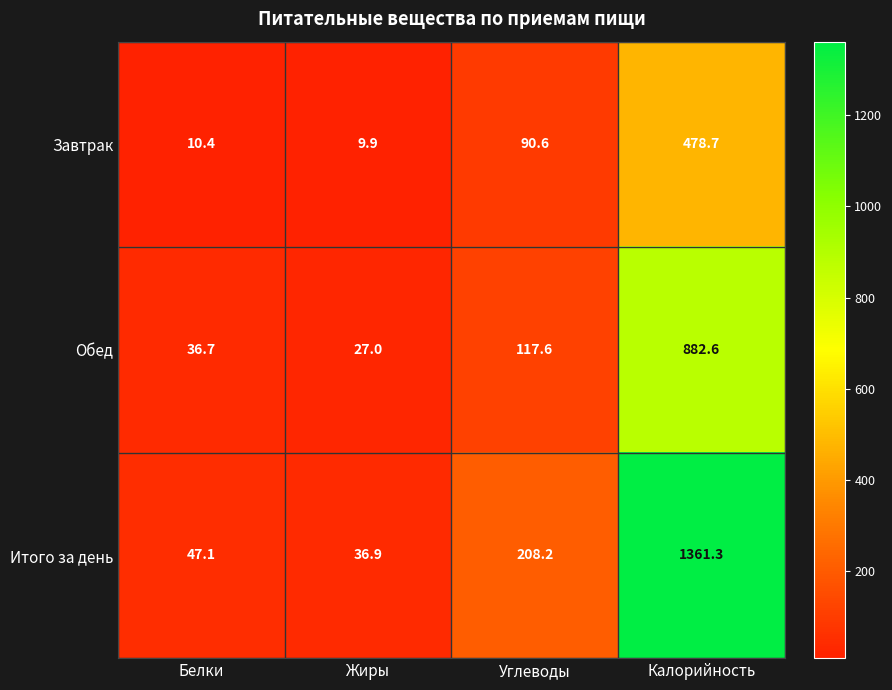

Rank the series by their maximum value, from highest to lowest.

Итого за день, Обед, Завтрак